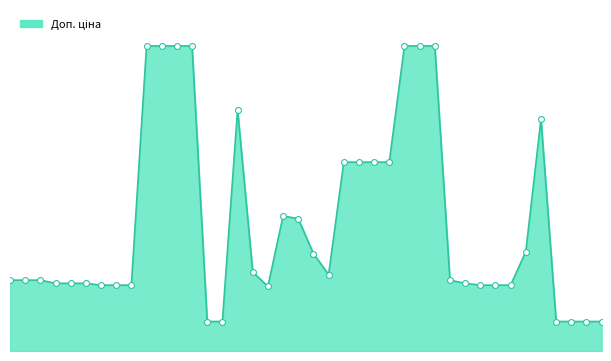

Does the chart have visible grid lines?

No